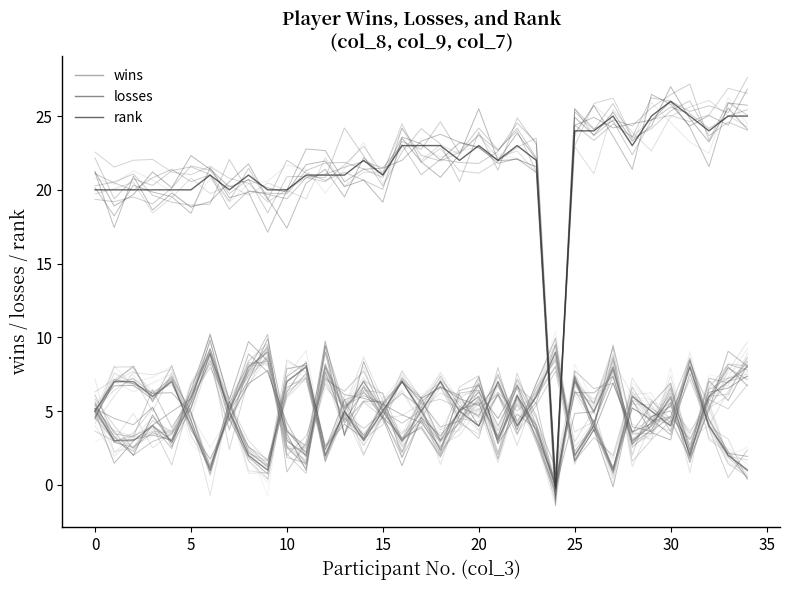

Is this an area chart (filled region under the line)?

No